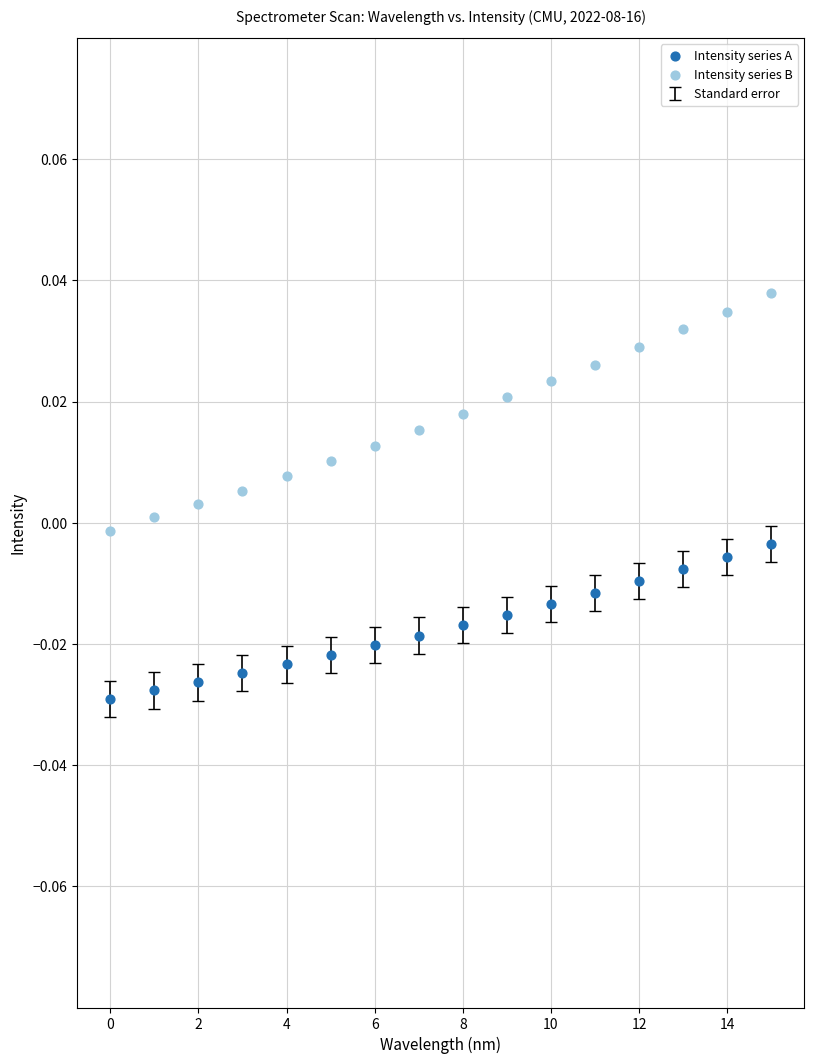

Which series has the largest Y range (max minus min)?

Intensity series B